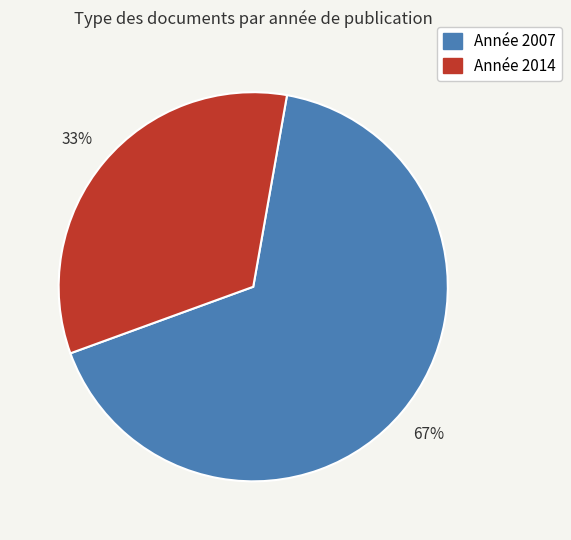

Is there a majority slice in this chart?

Yes